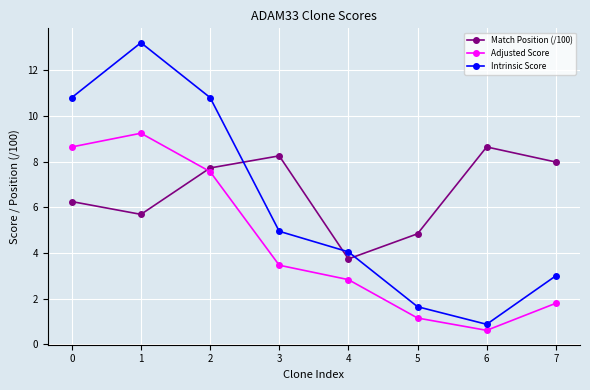

What is the difference between the highest and lowest values at 4?

1.2